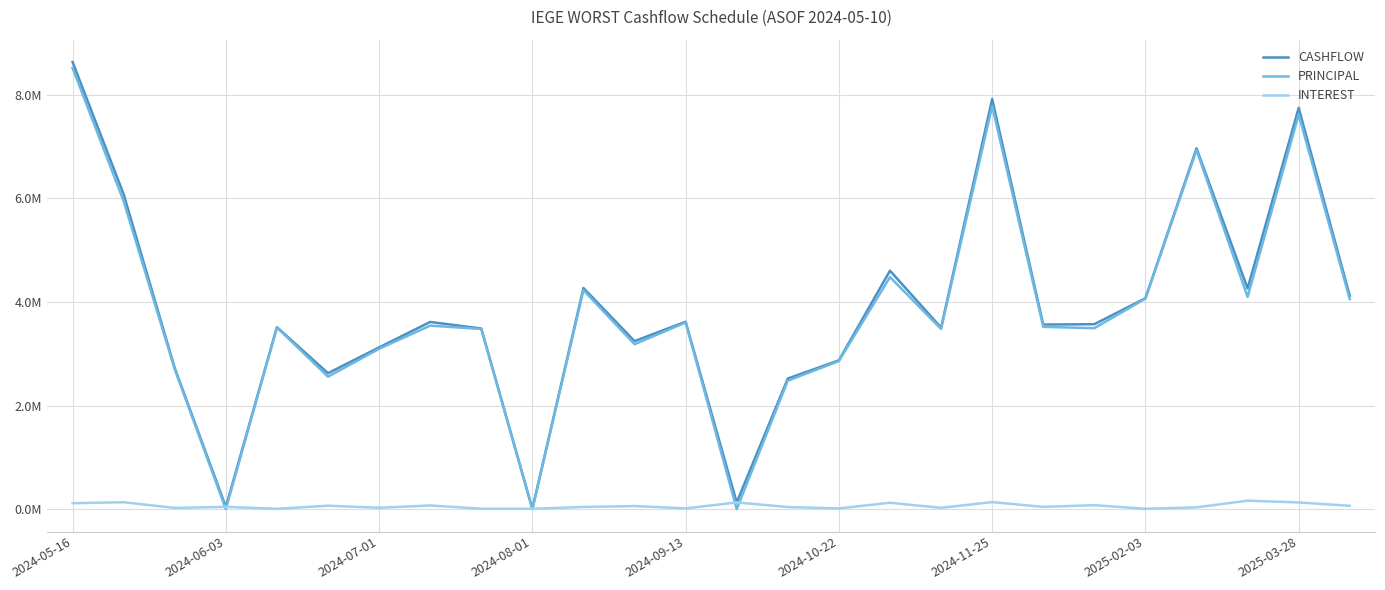

What are all the series names shown in the legend?

CASHFLOW, PRINCIPAL, INTEREST